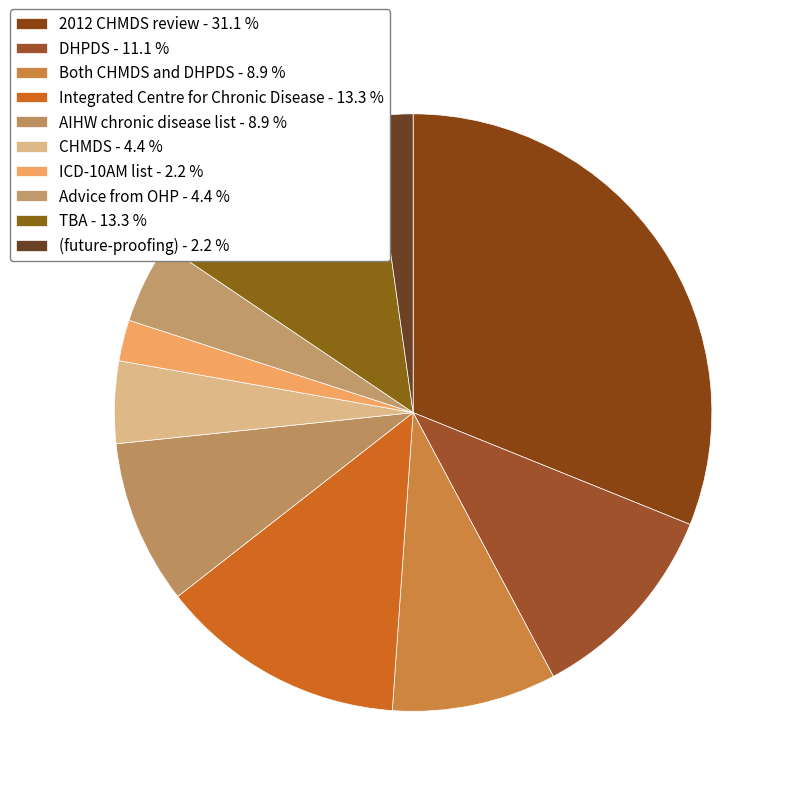

True or false: Advice from OHP accounts for 4% of the total.

True